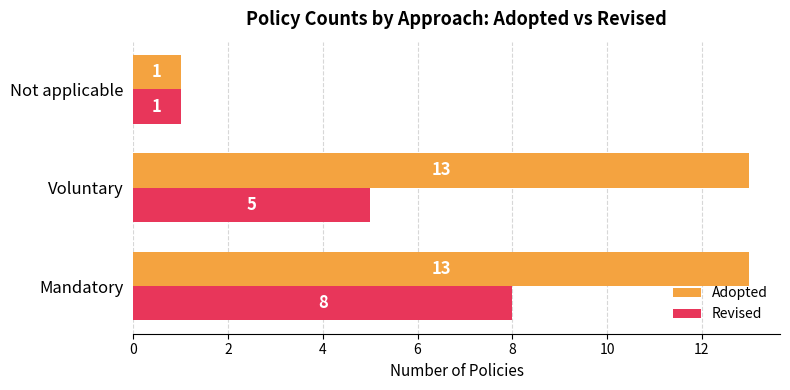

What are all the series names shown in the legend?

Adopted, Revised